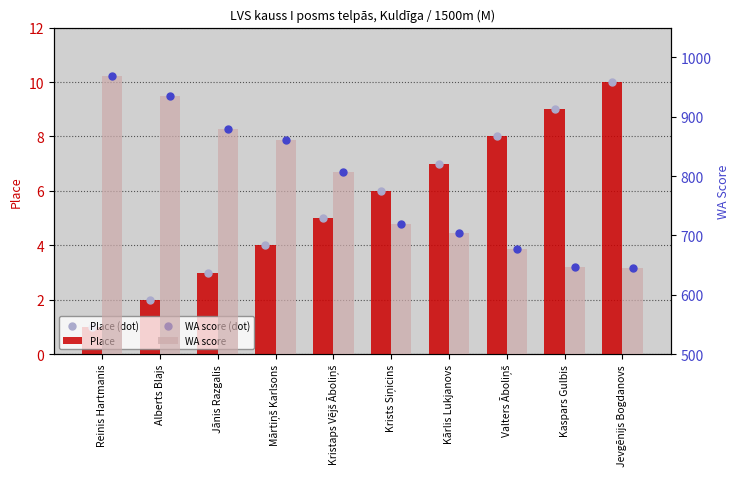

Which series has the largest total across all categories?

WA score